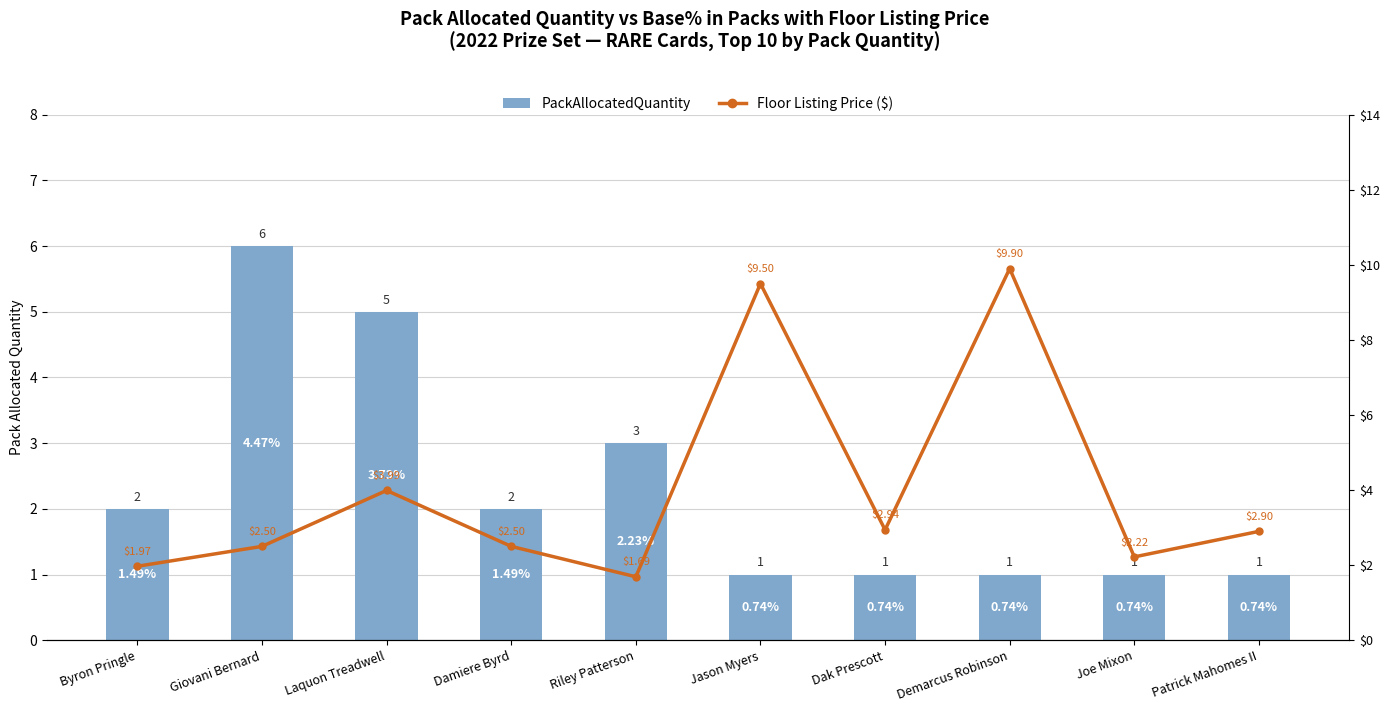

Reading right to left, transcribe all the data shown in this chart.

PackAllocatedQuantity: Patrick Mahomes II=1.0	Joe Mixon=1.0	Demarcus Robinson=1.0	Dak Prescott=1.0	Jason Myers=1.0	Riley Patterson=3.0	Damiere Byrd=2.0	Laquon Treadwell=5.0	Giovani Bernard=6.0	Byron Pringle=2.0
Floor Listing Price ($): Patrick Mahomes II=2.9	Joe Mixon=2.2	Demarcus Robinson=9.9	Dak Prescott=2.9	Jason Myers=9.5	Riley Patterson=1.7	Damiere Byrd=2.5	Laquon Treadwell=4.0	Giovani Bernard=2.5	Byron Pringle=2.0